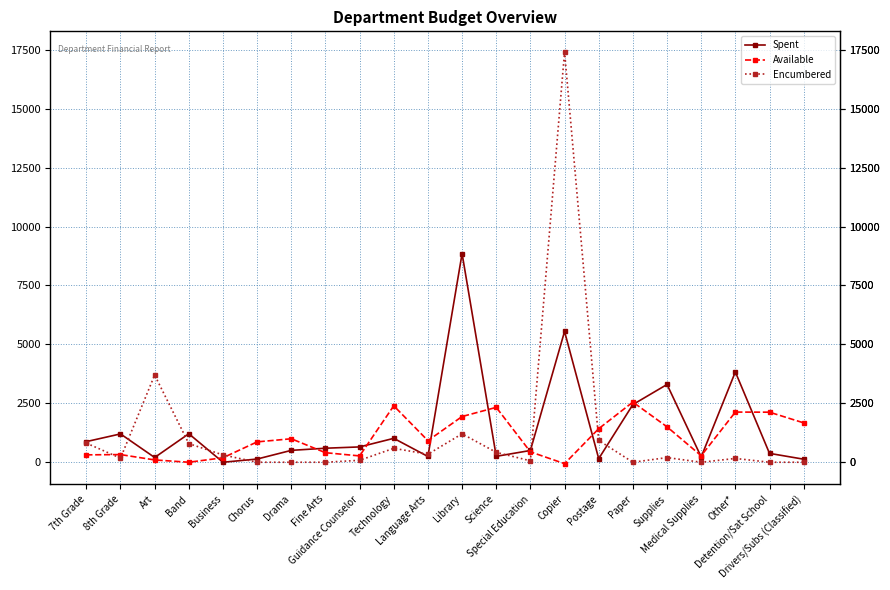

Between Art and Postage, which series saw the biggest shift?

Encumbered